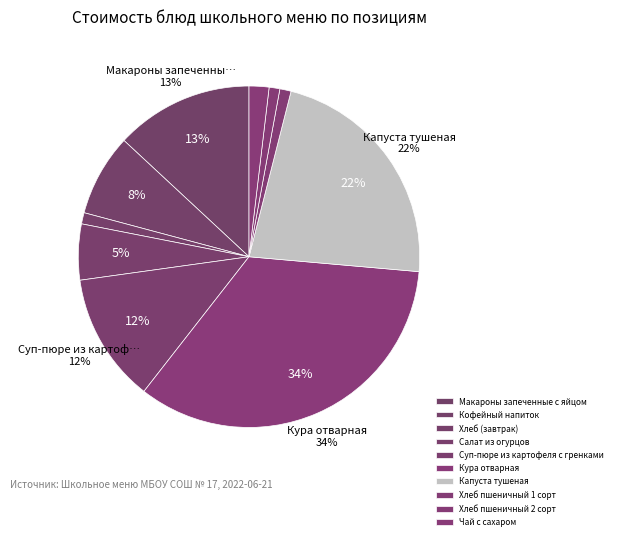

Is there any slice that represents more than half of the pie?

No